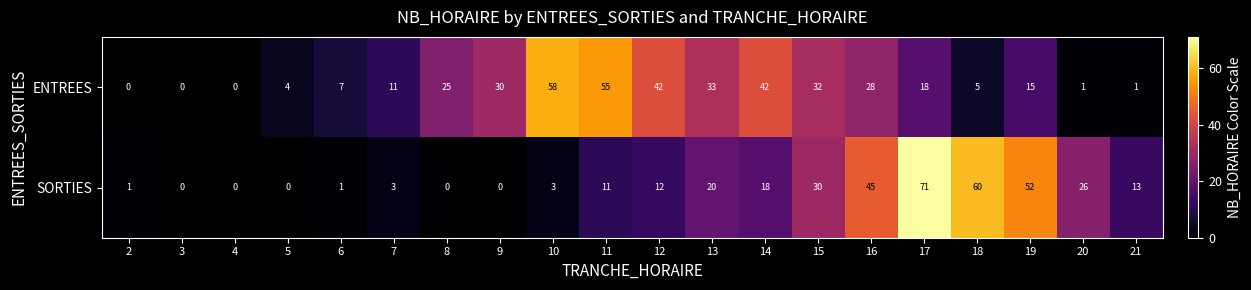

What is the average value of the SORTIES series?

18